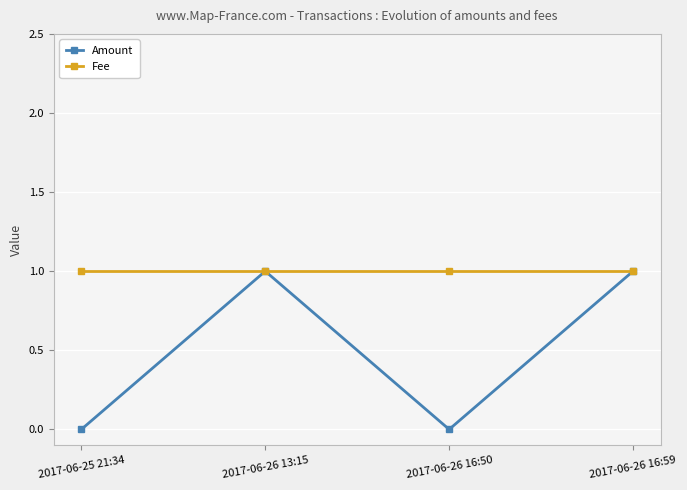

Rank the series at 2017-06-26 16:50 from lowest to highest value.

Amount, Fee